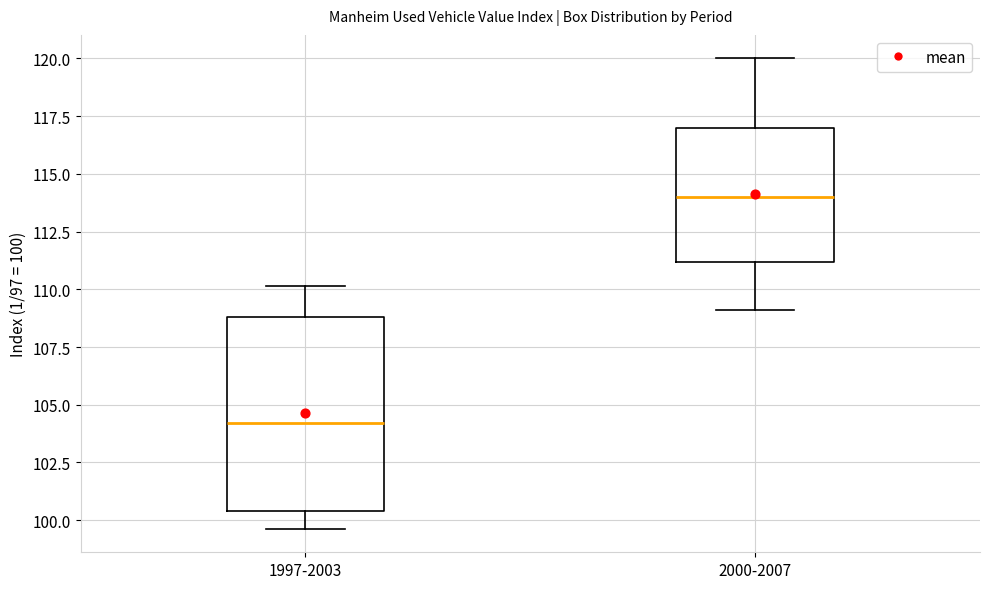

Which box is the tallest, from its lower edge to its upper edge?

1997-2003